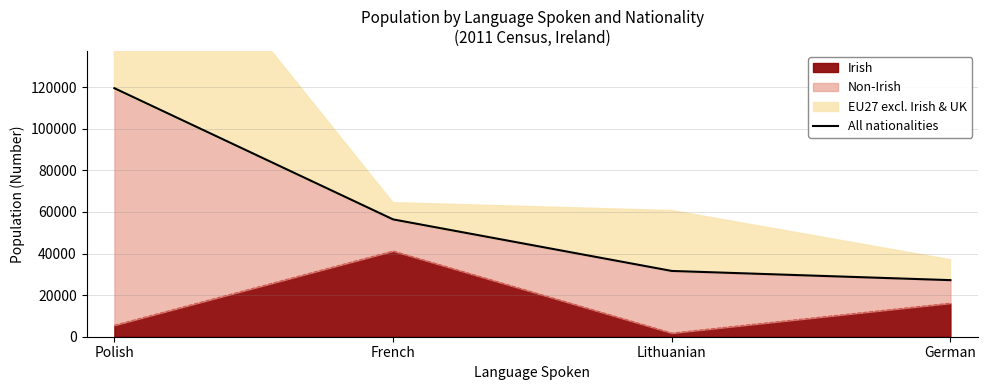

How many lines are shown in the chart?

1